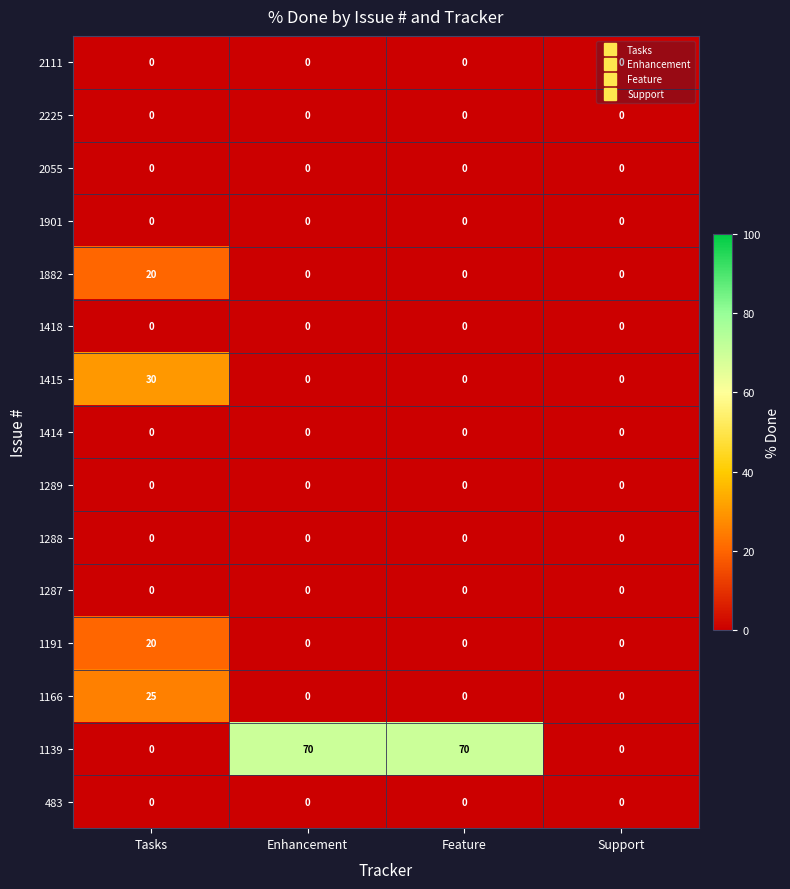

What is the greatest value displayed?

70